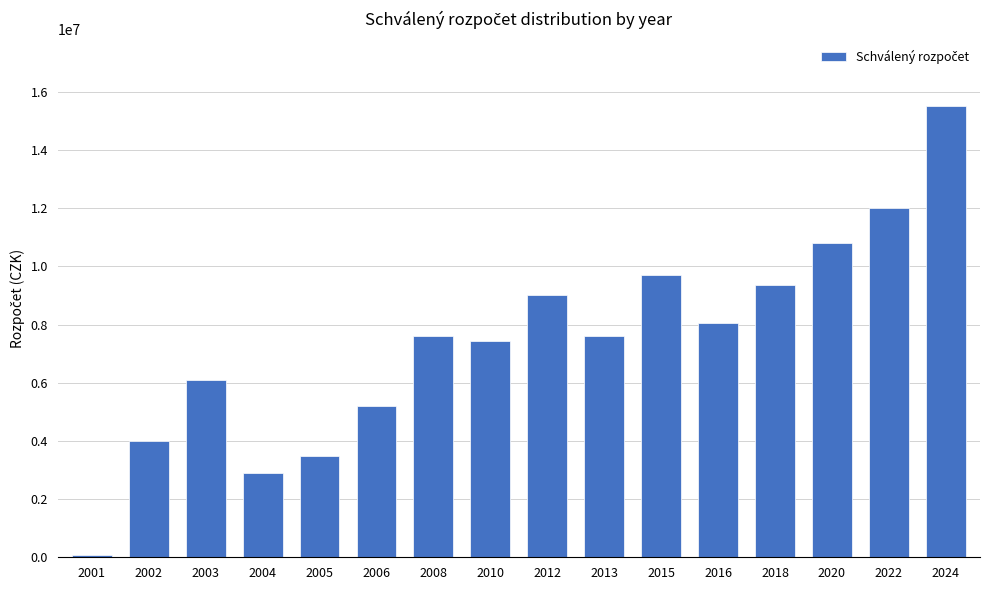

What is the minimum value shown in the chart?

84275